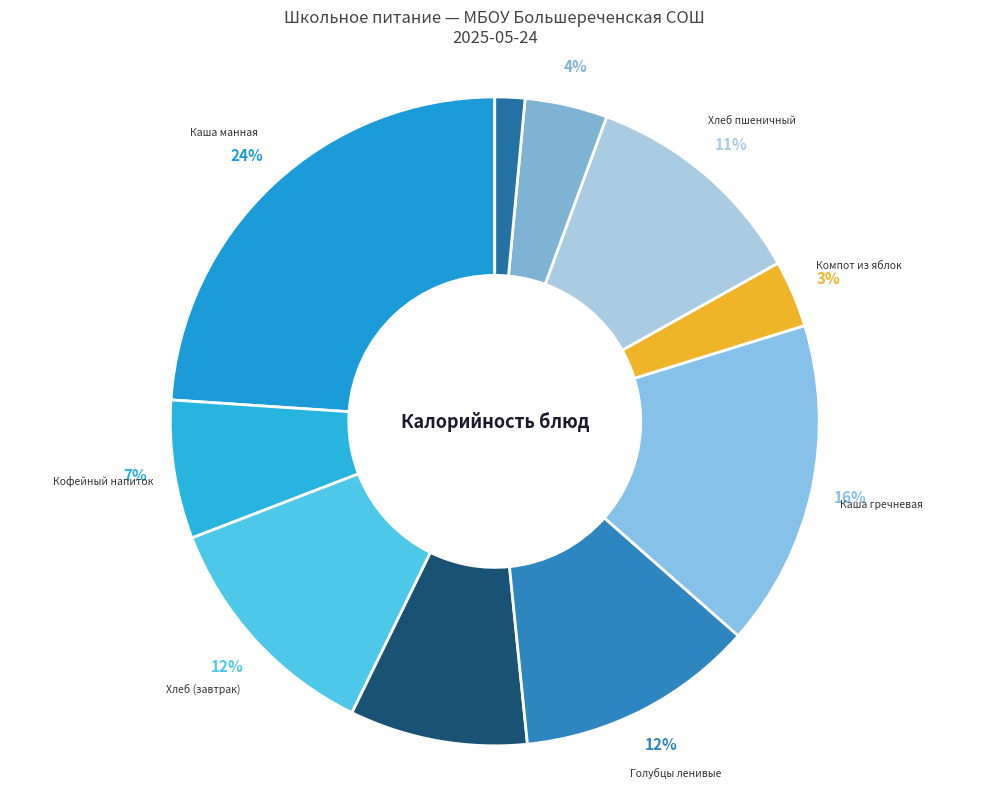

What is the largest slice in the pie chart?

Каша манная